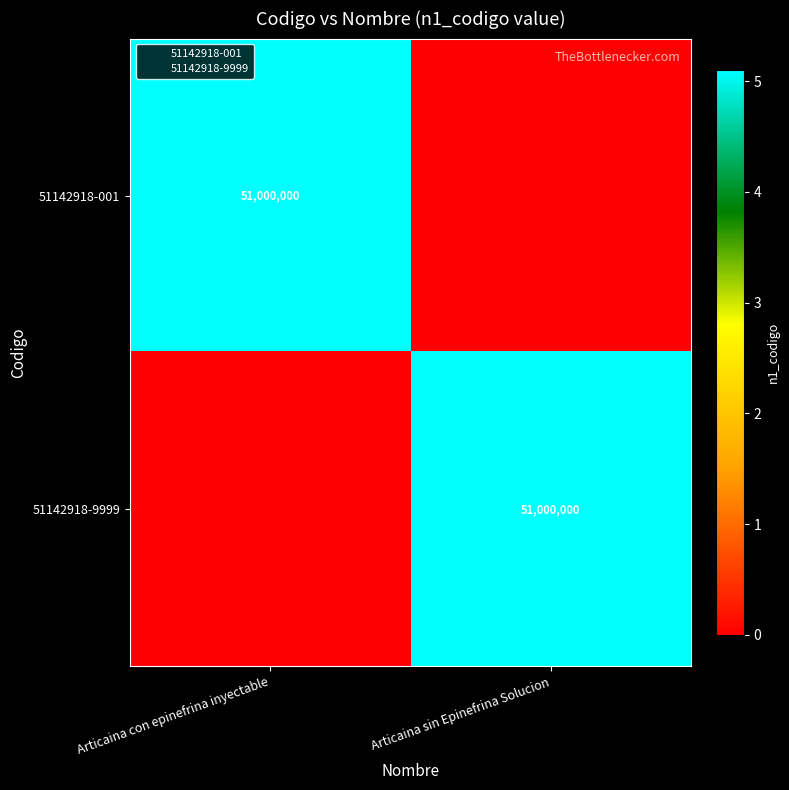

How many positive values does the 51142918-001 series have?

1